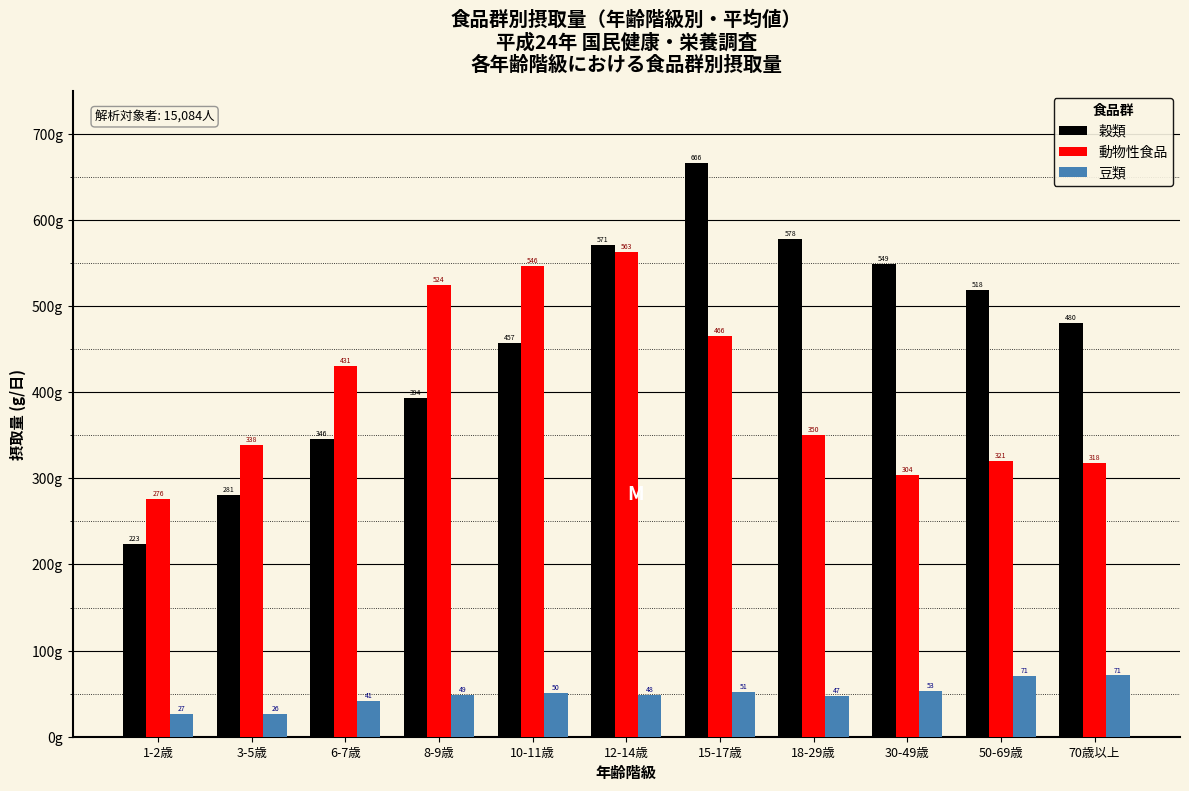

At which category does the chart reach its minimum across all series?

3-5歳